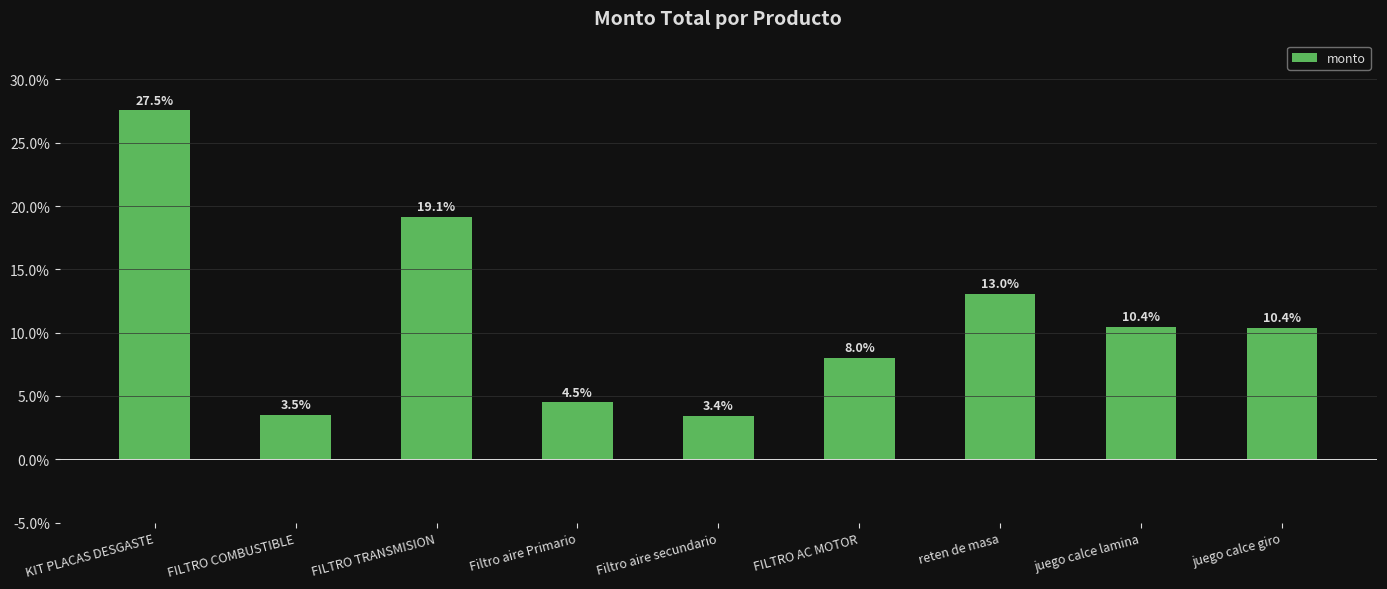

Where is the data nearest to the value 15?

reten de masa